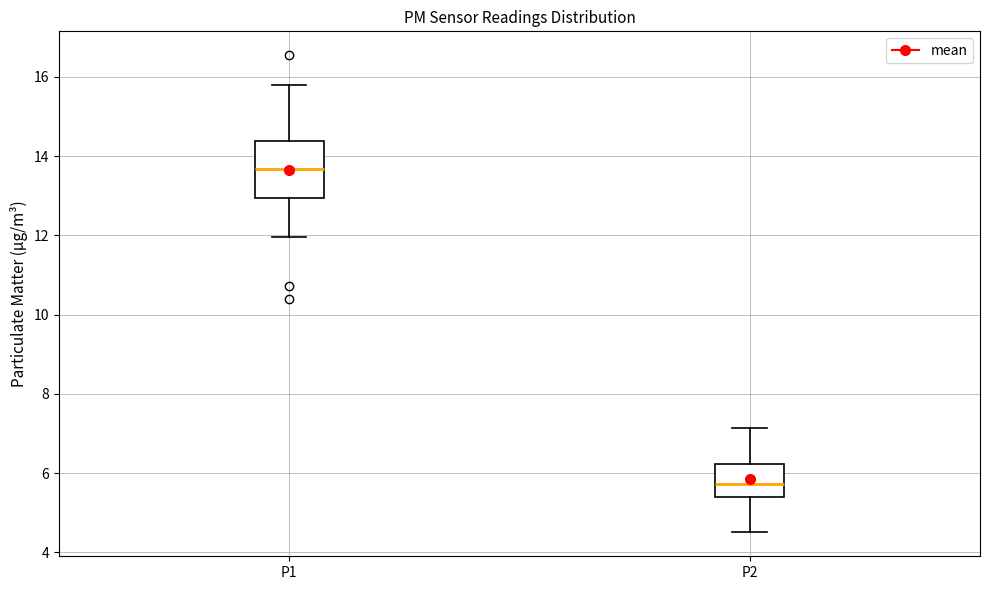

Comparing the boxes themselves (not the whiskers), which one is the tallest?

P1